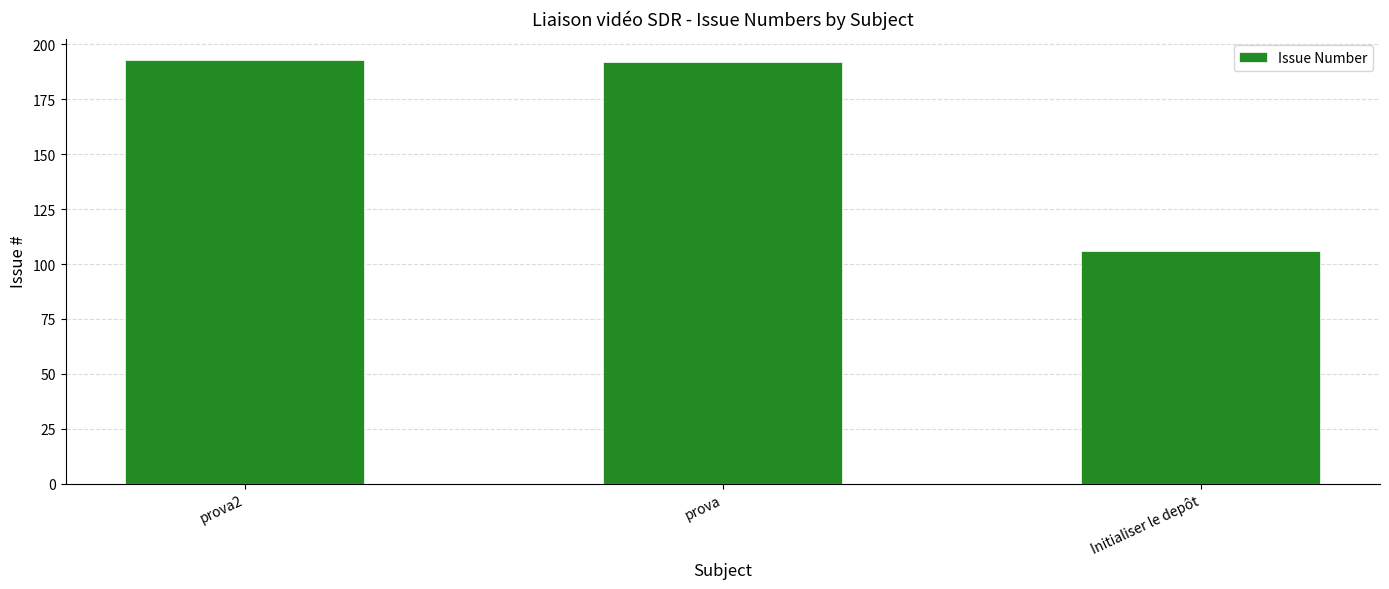

Is it true that the value at prova2 is 193?

True